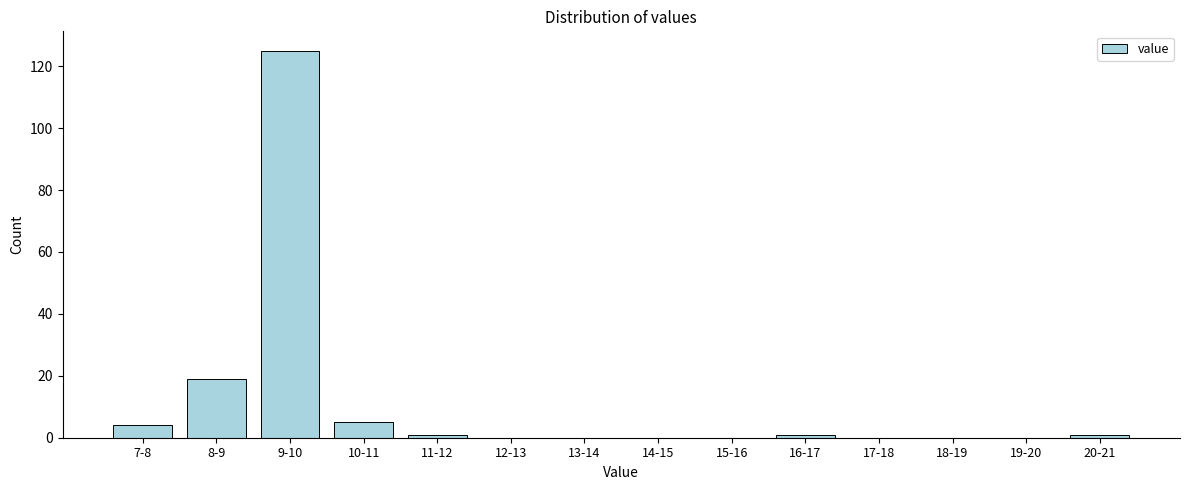

Reading right to left, extract all data points from this chart.

20-21=1	19-20=0	18-19=0	17-18=0	16-17=1	15-16=0	14-15=0	13-14=0	12-13=0	11-12=1	10-11=5	9-10=125	8-9=19	7-8=4